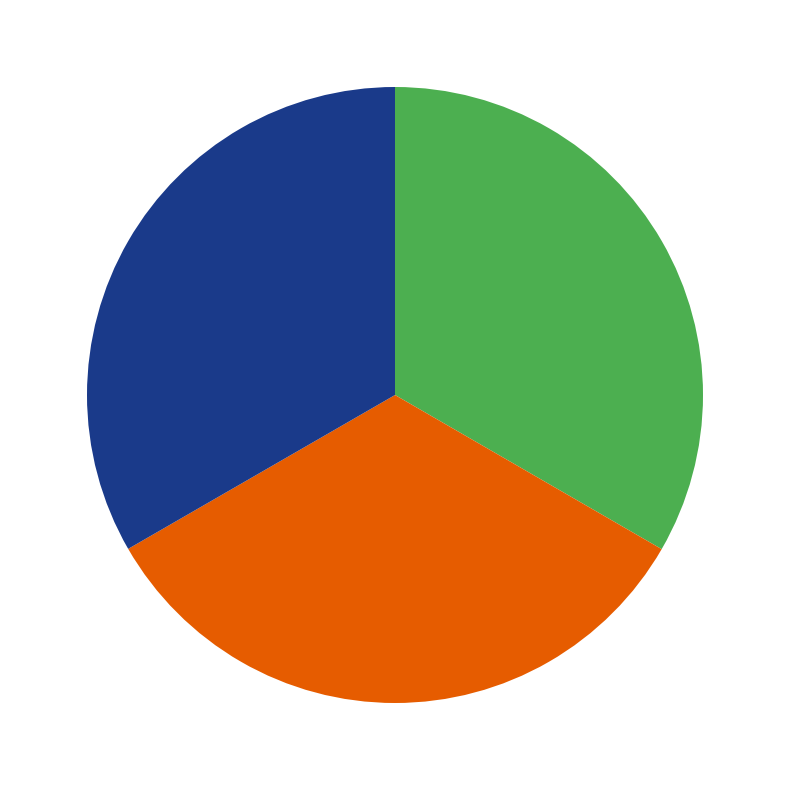

Is there a majority slice in this chart?

No